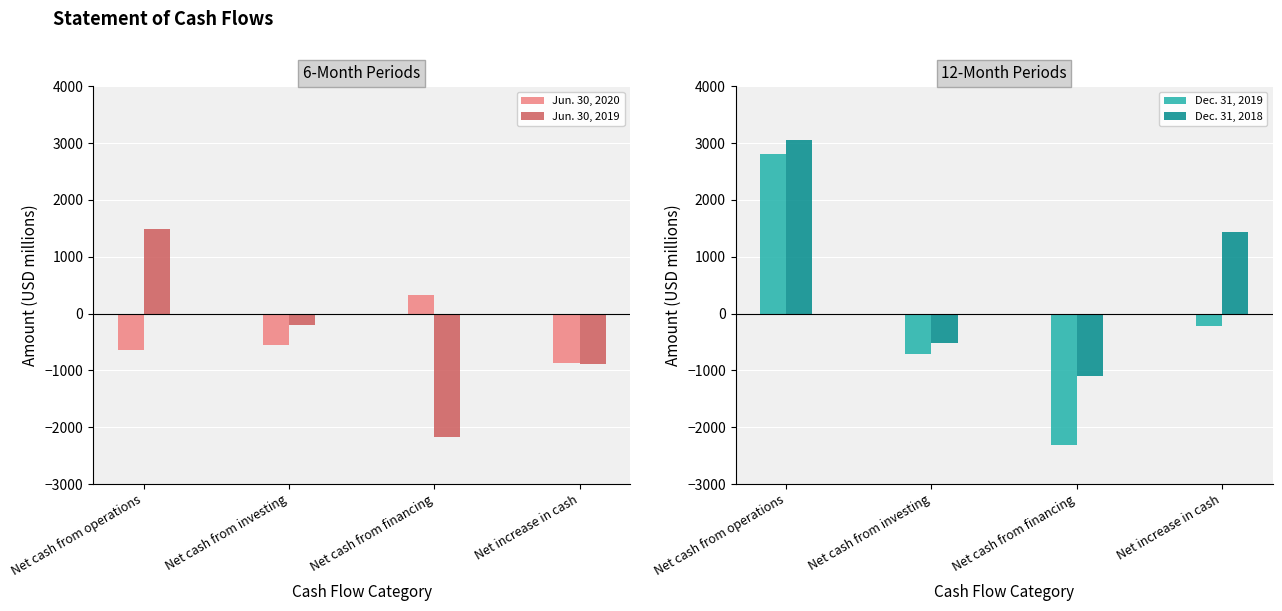

True or false: Jun. 30, 2020 has a value of -945 at Net cash from operations.

False